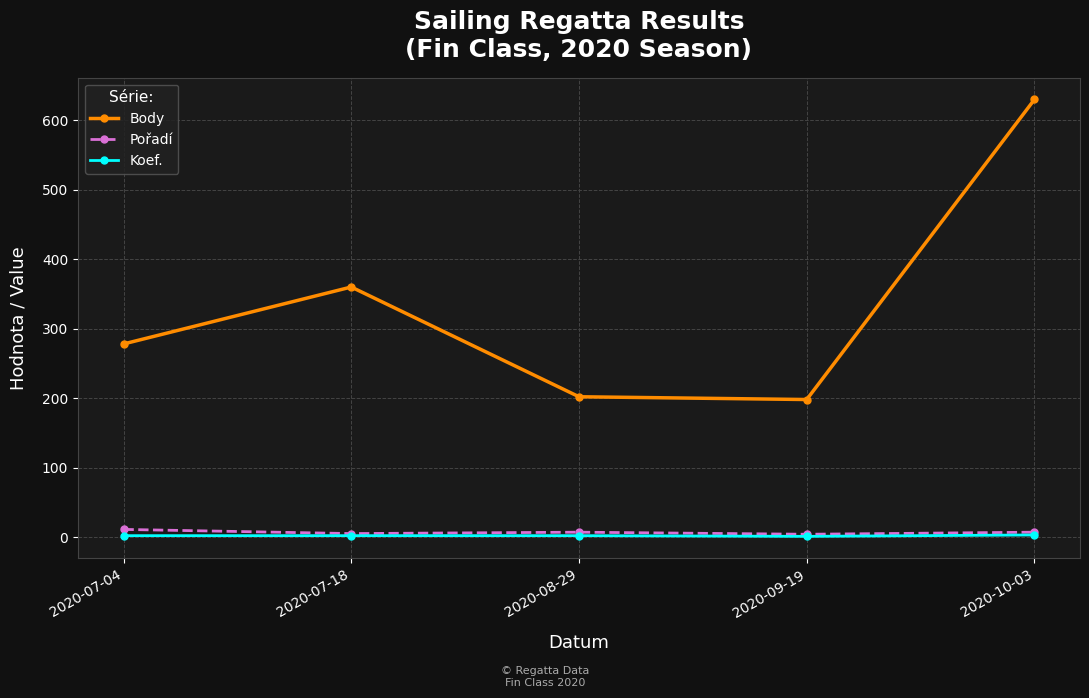

Which series has the largest range (max minus min)?

Body